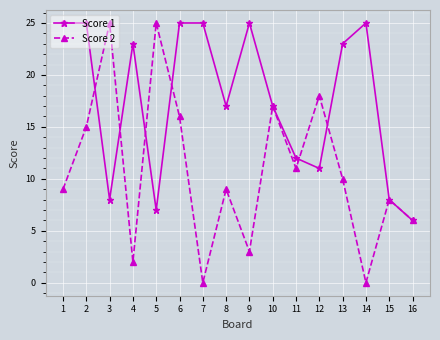

Reading left to right, extract all data points from this chart.

Score 1: 1=25	2=25	3=8	4=23	5=7	6=25	7=25	8=17	9=25	10=17	11=12	12=11	13=23	14=25	15=8	16=6
Score 2: 1=9	2=15	3=25	4=2	5=25	6=16	7=0	8=9	9=3	10=17	11=11	12=18	13=10	14=0	15=8	16=6